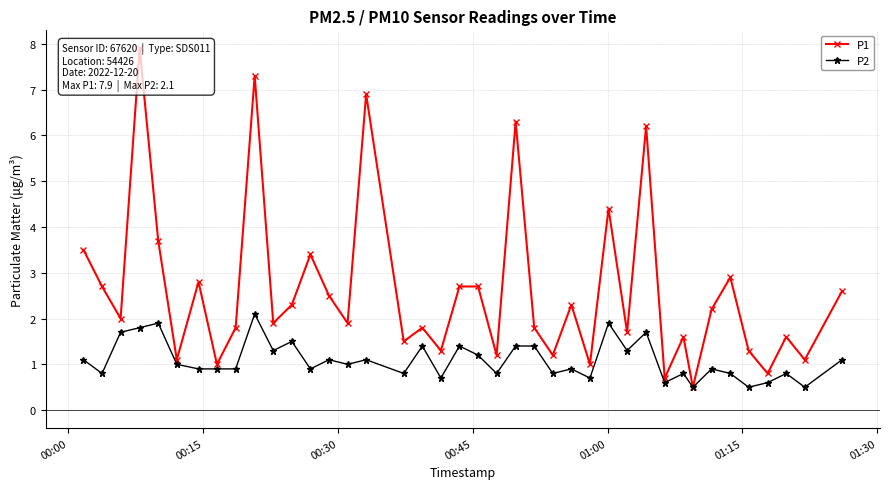

True or false: P2 and P1 cross at least once.

False